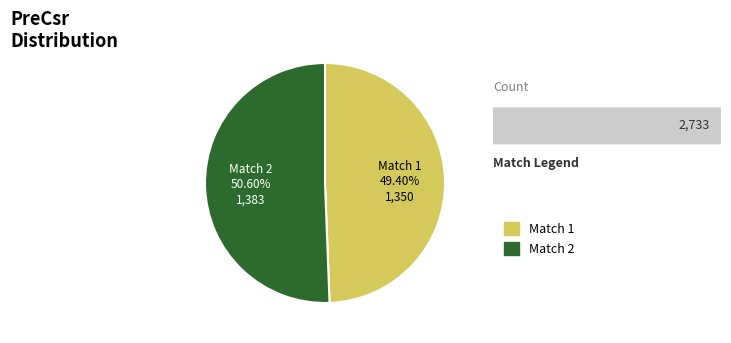

What is the smallest slice in the pie chart?

Match 1